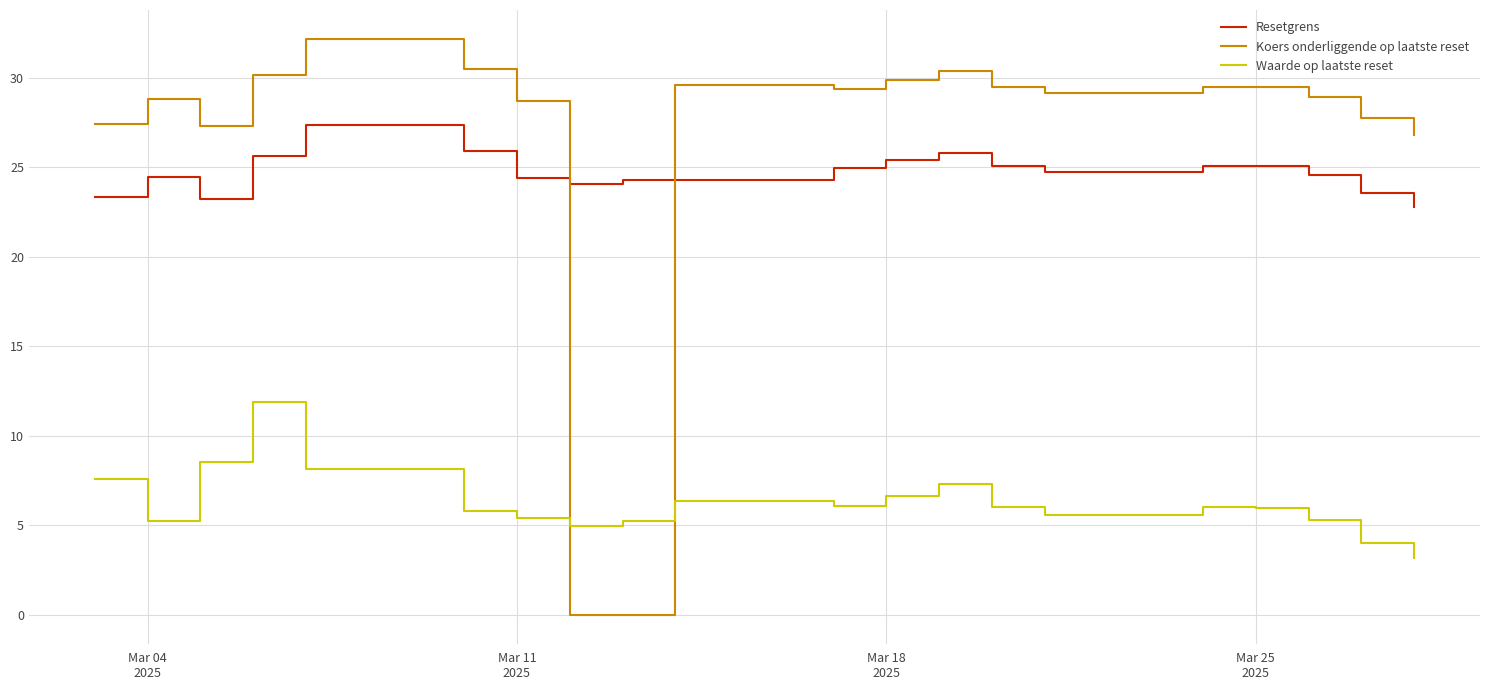

True or false: Resetgrens and Koers onderliggende op laatste reset cross at least once.

True